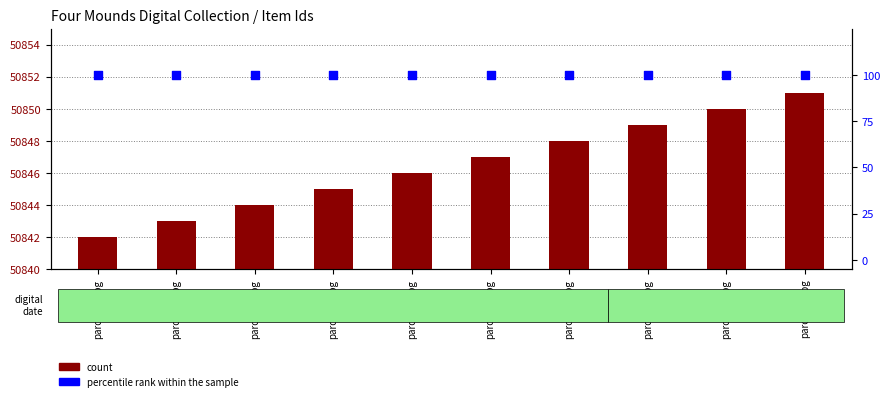

What are all the series names shown in the legend?

count, percentile rank within the sample